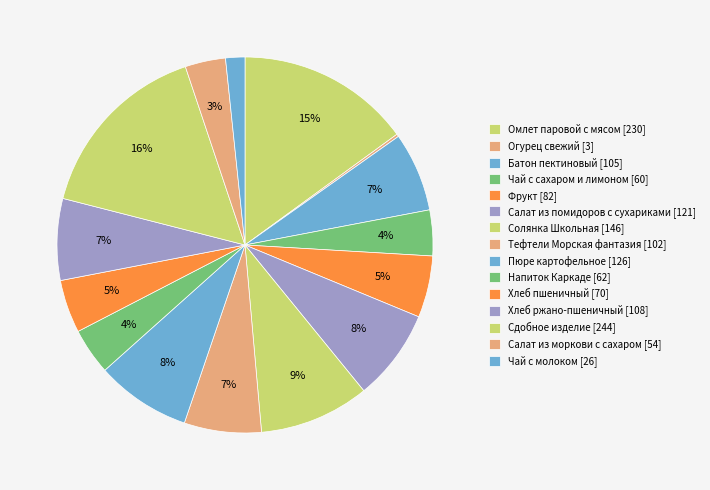

What portion of the pie excludes Пюре картофельное?

91.8%